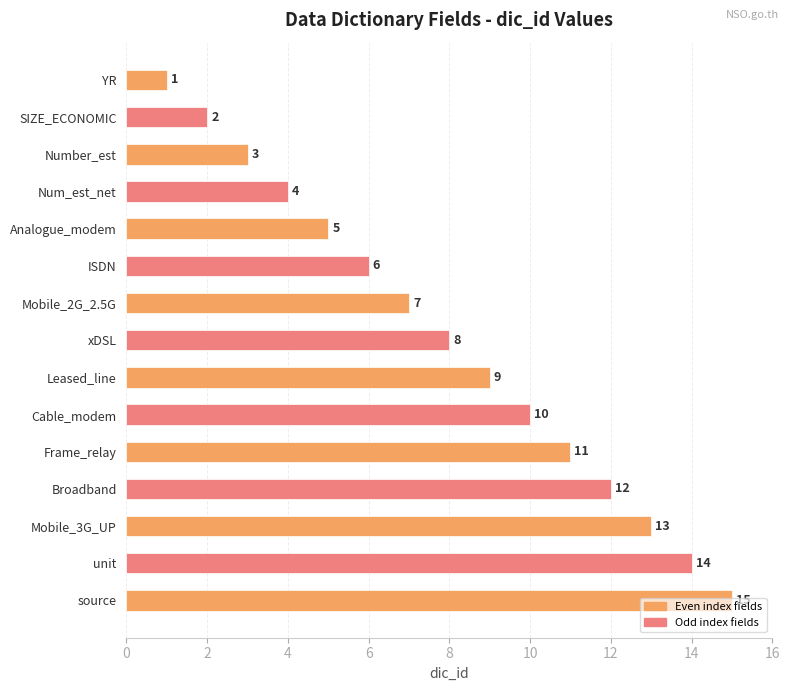

Between Cable_modem and Frame_relay, which is larger?

Frame_relay